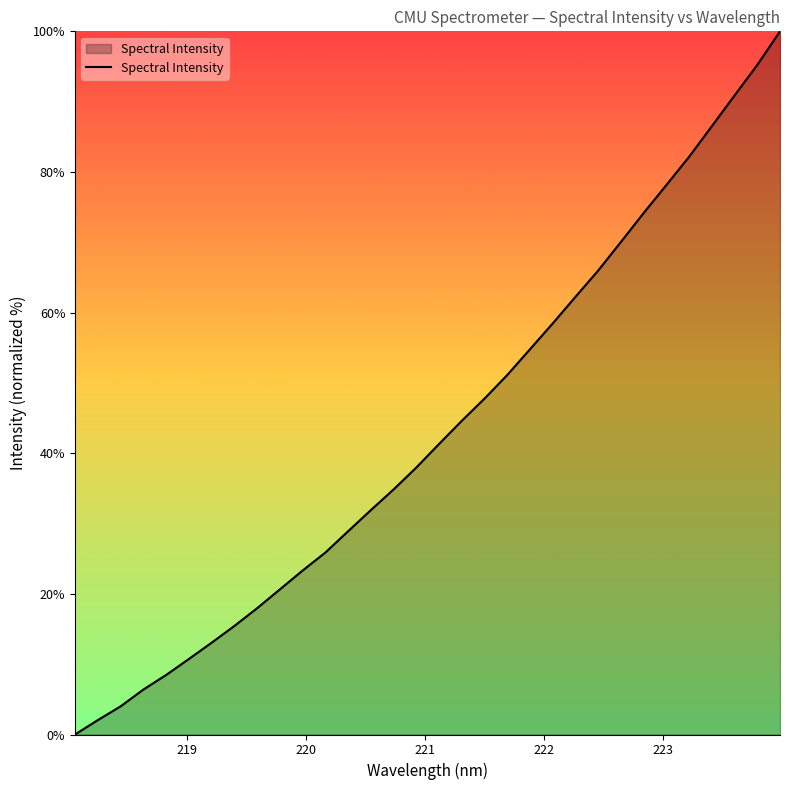

What is the greatest value displayed?

100.0